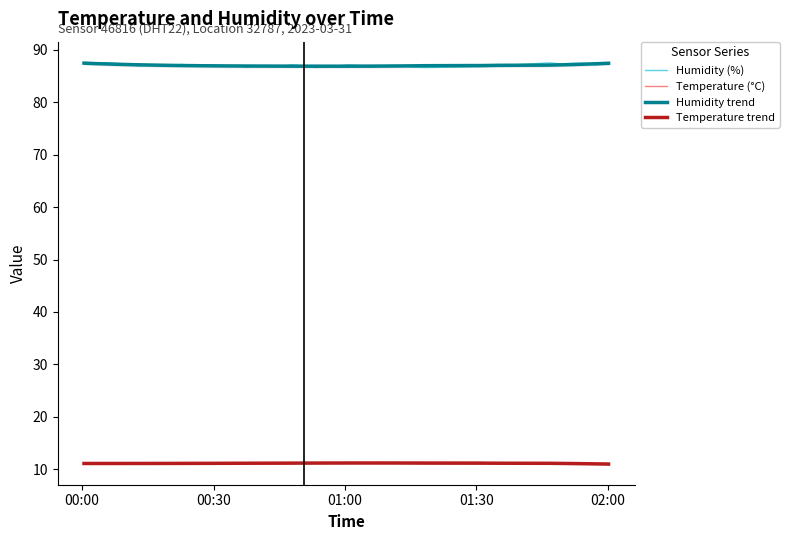

How many series are shown in this chart?

4